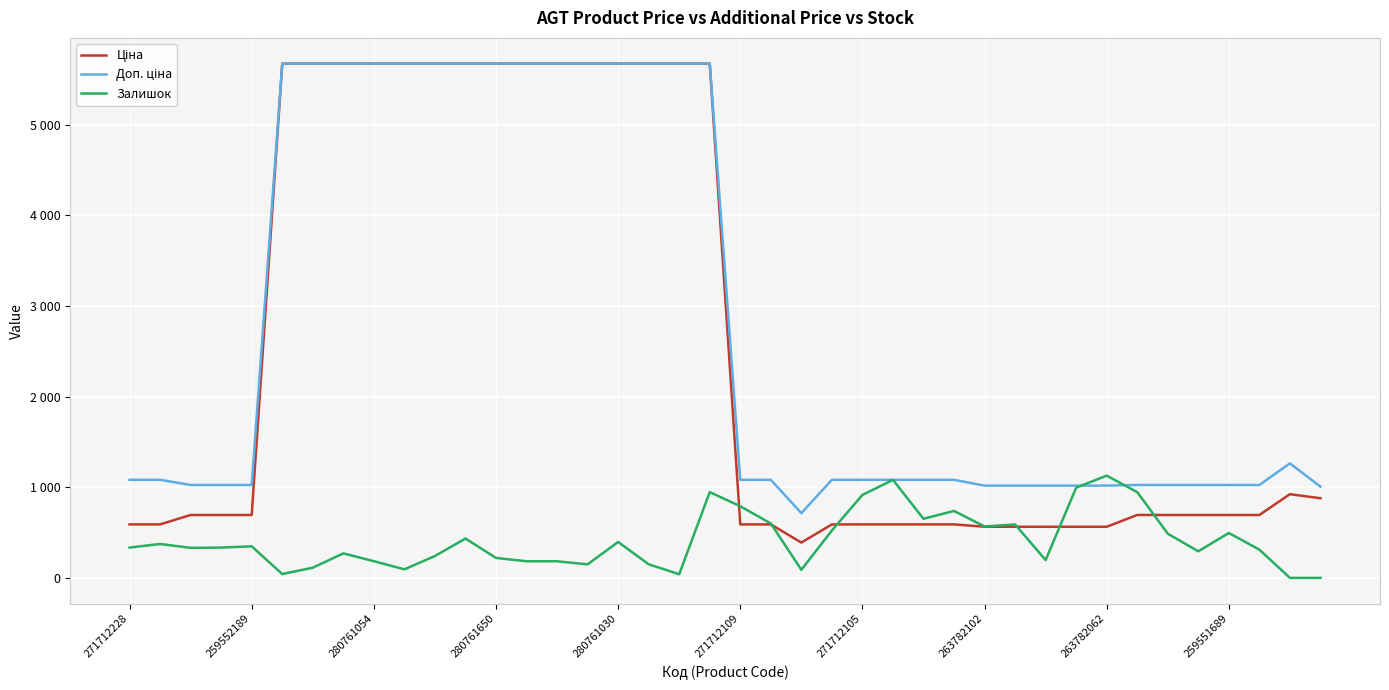

Where do Залишок and Ціна first cross each other?

19 and 20